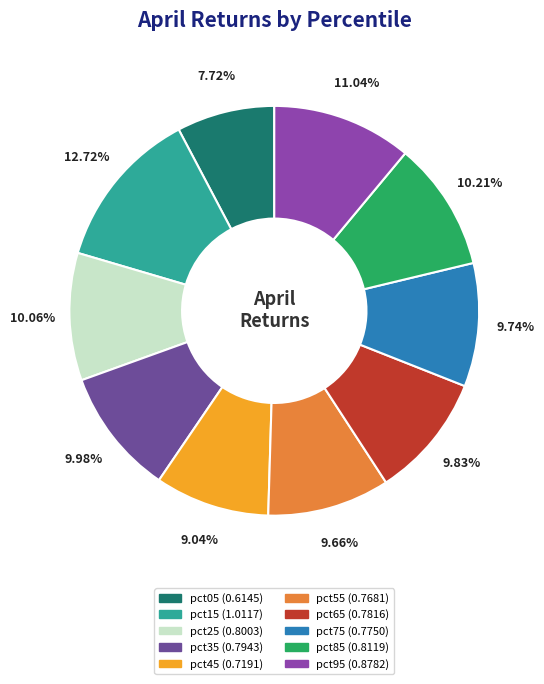

How many slices are in this pie chart?

10